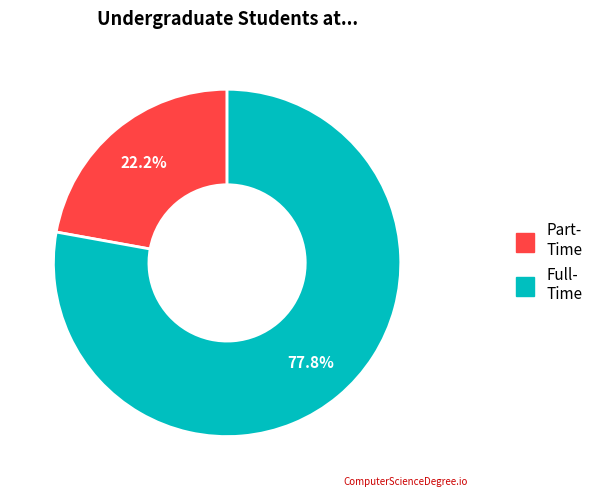

Is there any slice that represents more than half of the pie?

Yes